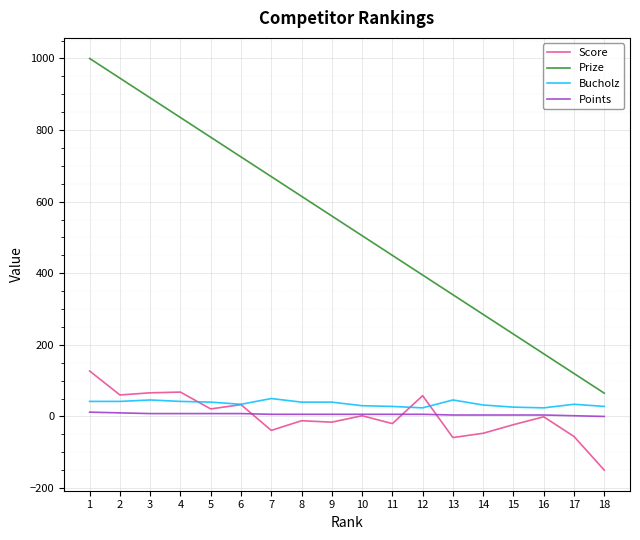

Read the Bucholz value at 10, to the nearest 10.

30